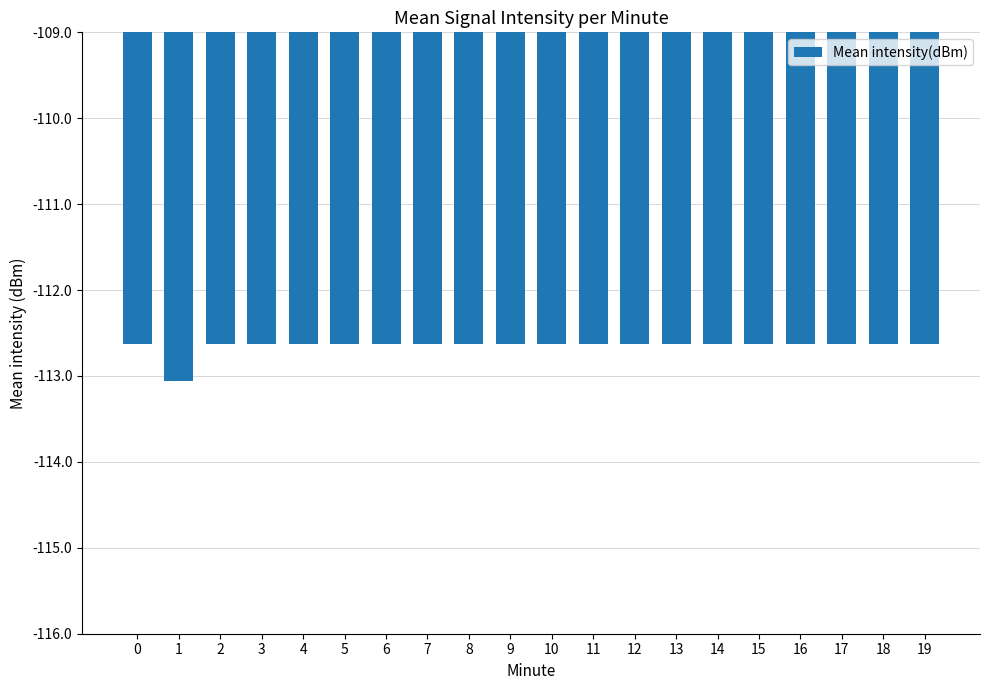

Reading left to right, transcribe all the data shown in this chart.

0=-112.6	1=-113.1	2=-112.6	3=-112.6	4=-112.6	5=-112.6	6=-112.6	7=-112.6	8=-112.6	9=-112.6	10=-112.6	11=-112.6	12=-112.6	13=-112.6	14=-112.6	15=-112.6	16=-112.6	17=-112.6	18=-112.6	19=-112.6